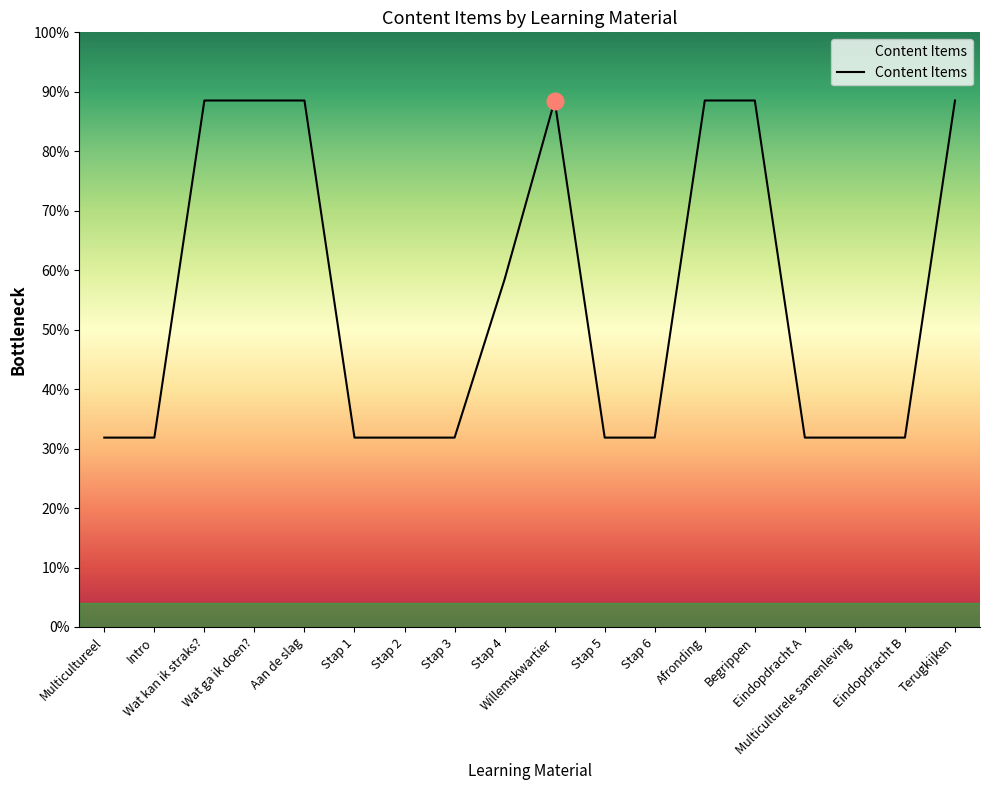

The chart shows a value of 3050030 at Stap 3. True or false?

False